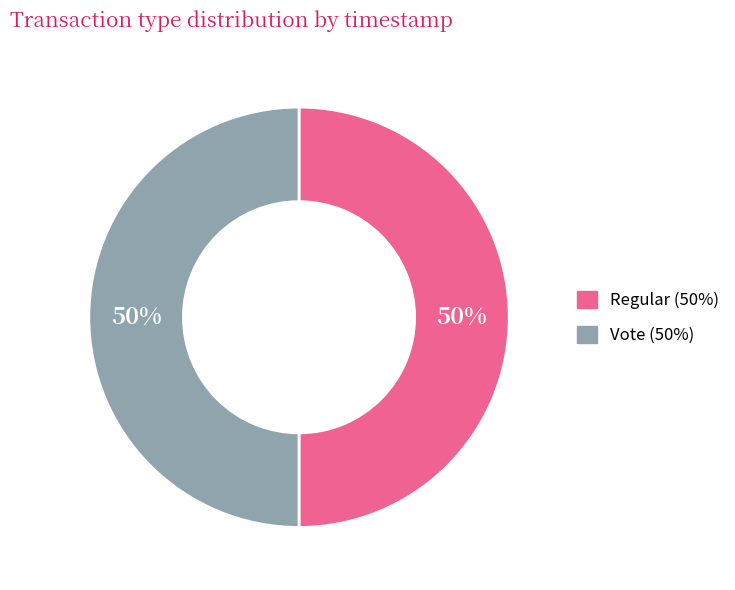

True or false: Regular accounts for 50% of the total.

True